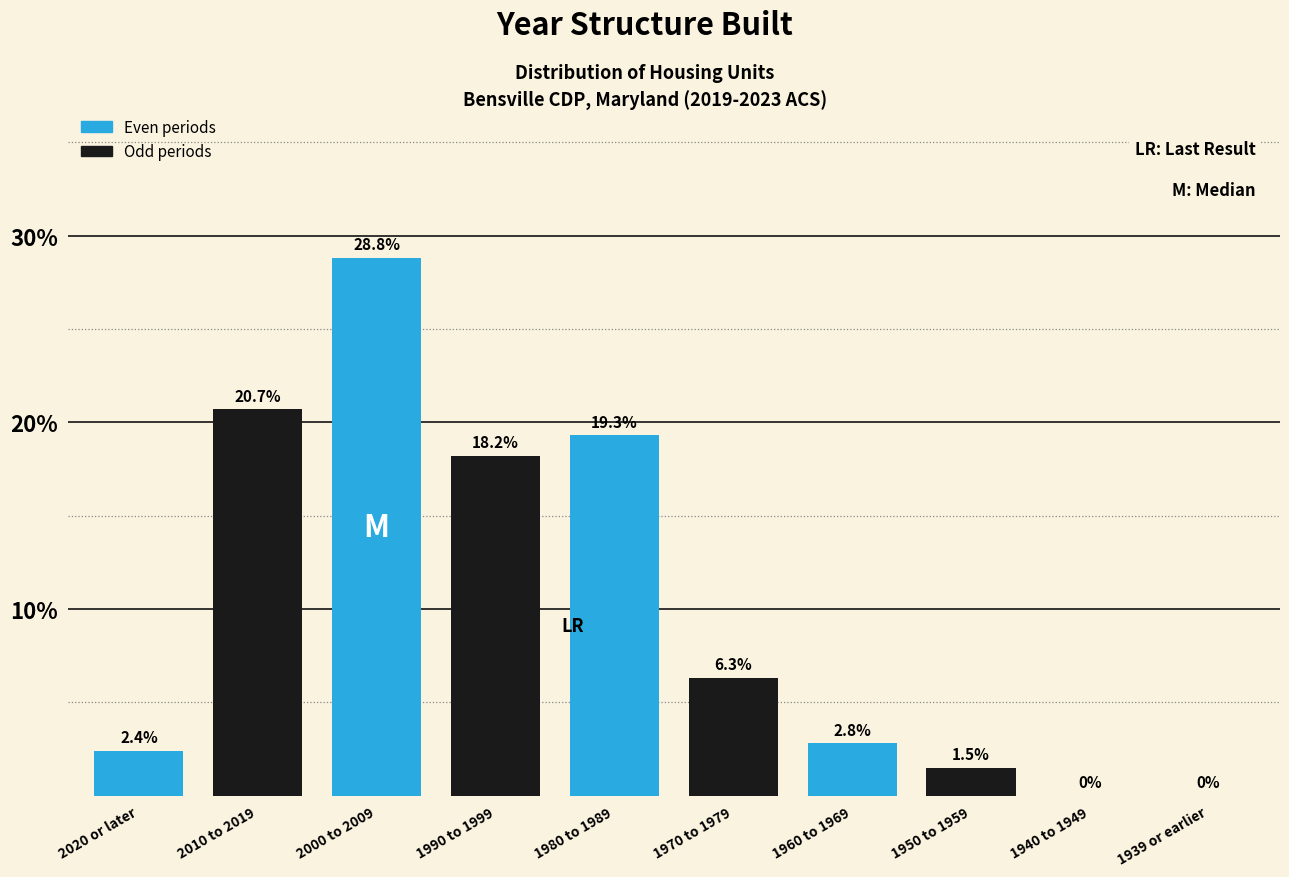

Reading left to right, extract all data points from this chart.

2020 or later=2.4	2010 to 2019=20.7	2000 to 2009=28.8	1990 to 1999=18.2	1980 to 1989=19.3	1970 to 1979=6.3	1960 to 1969=2.8	1950 to 1959=1.5	1940 to 1949=0.0	1939 or earlier=0.0